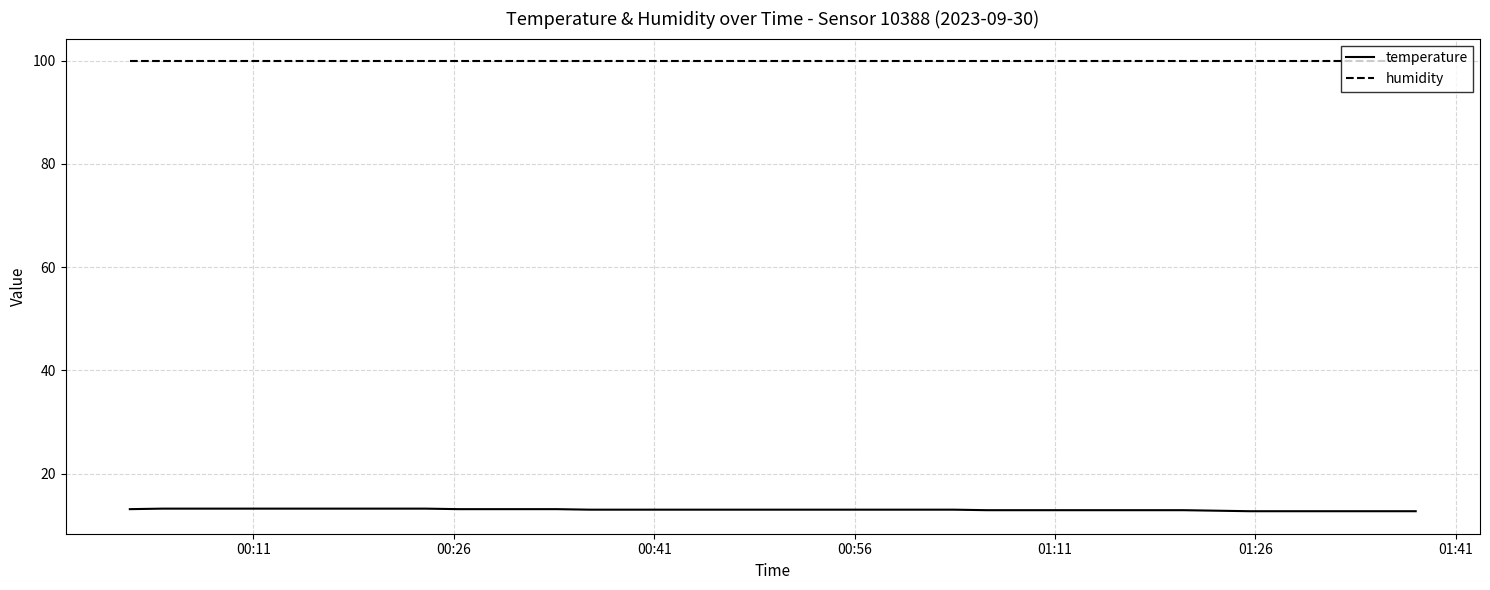

Which series has the largest total across all categories?

humidity